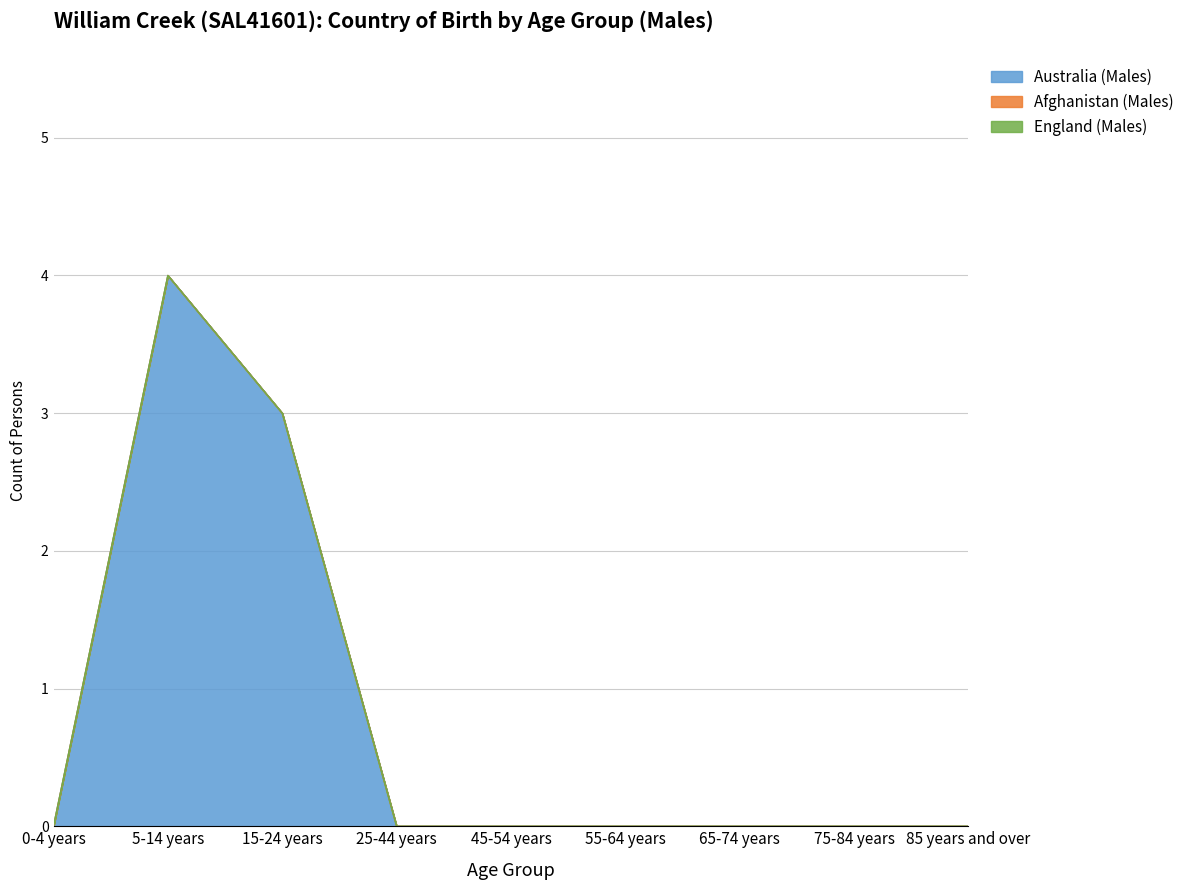

Rank the categories by Australia (Males) value from highest to lowest.

5-14 years, 15-24 years, 0-4 years, 25-44 years, 45-54 years, 55-64 years, 65-74 years, 75-84 years, 85 years and over